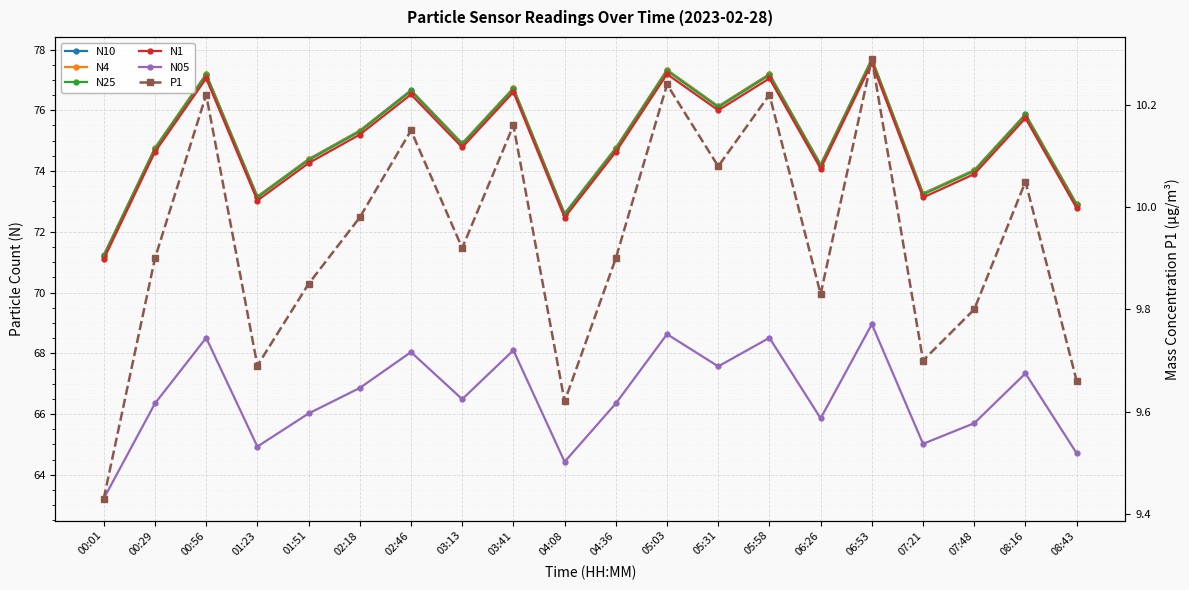

True or false: N25 has a value of 76.6 at 02:46.

True